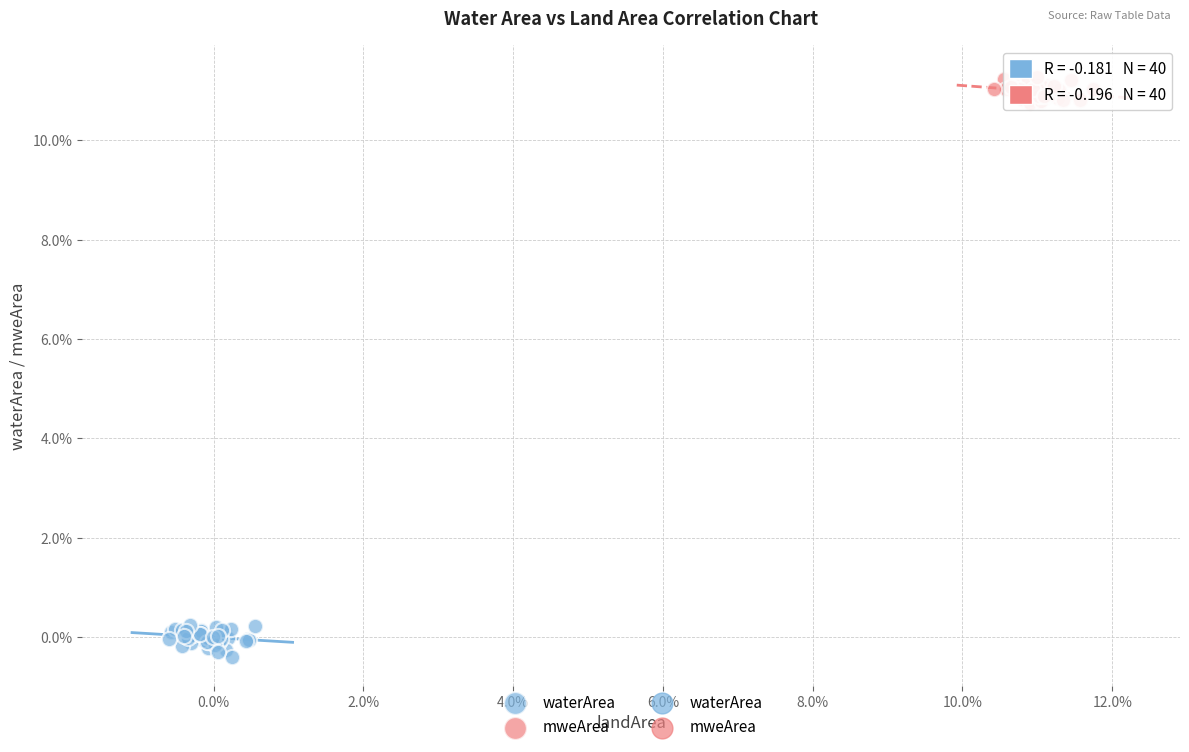

Which series contains the lowest Y value?

waterArea